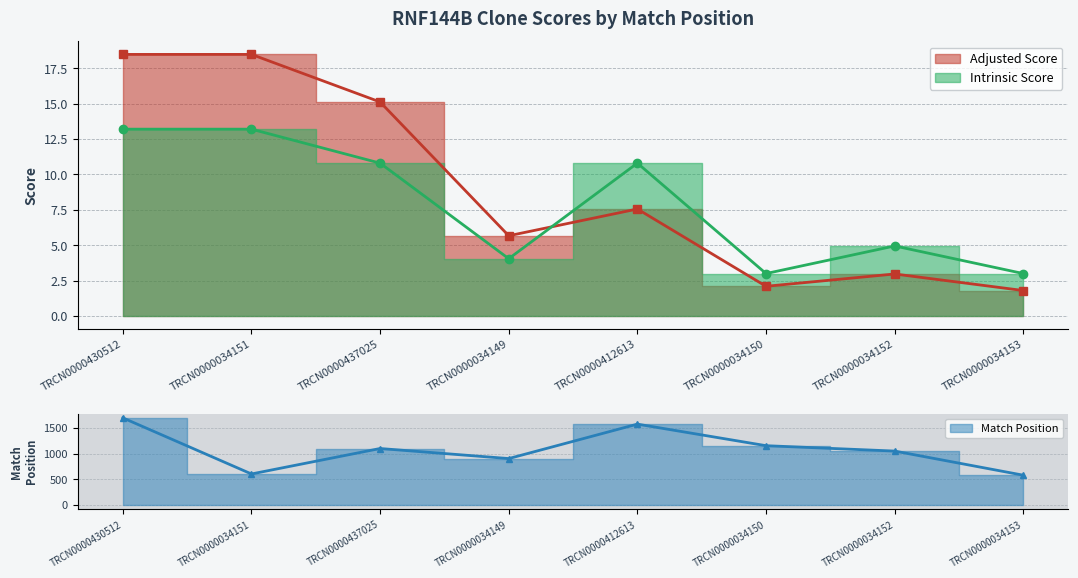

List the series in order of their peak value, lowest first.

Intrinsic Score, Adjusted Score, Match Position